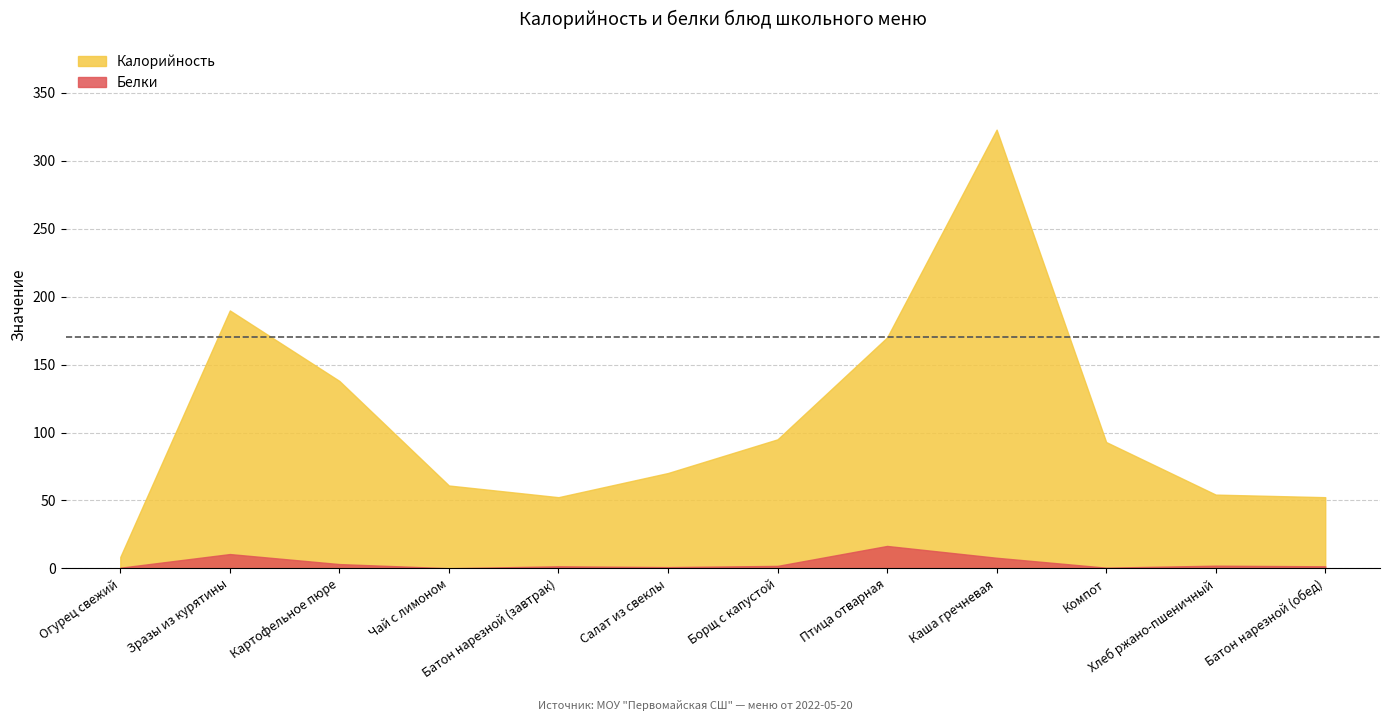

Which series has the largest total across all categories?

Калорийность